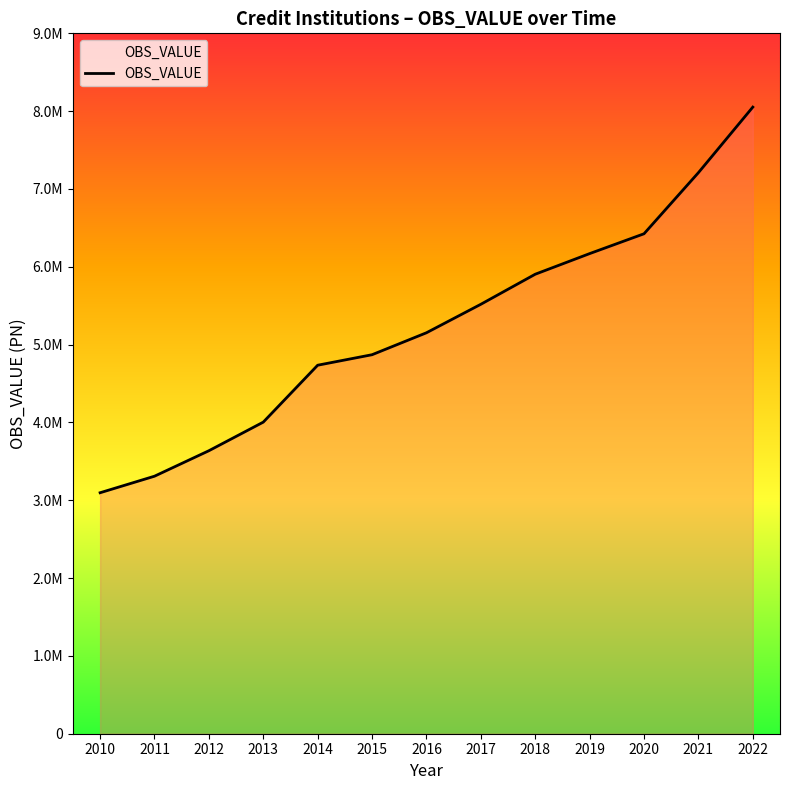

Is it true that the value at 2017 is 5518402?

True